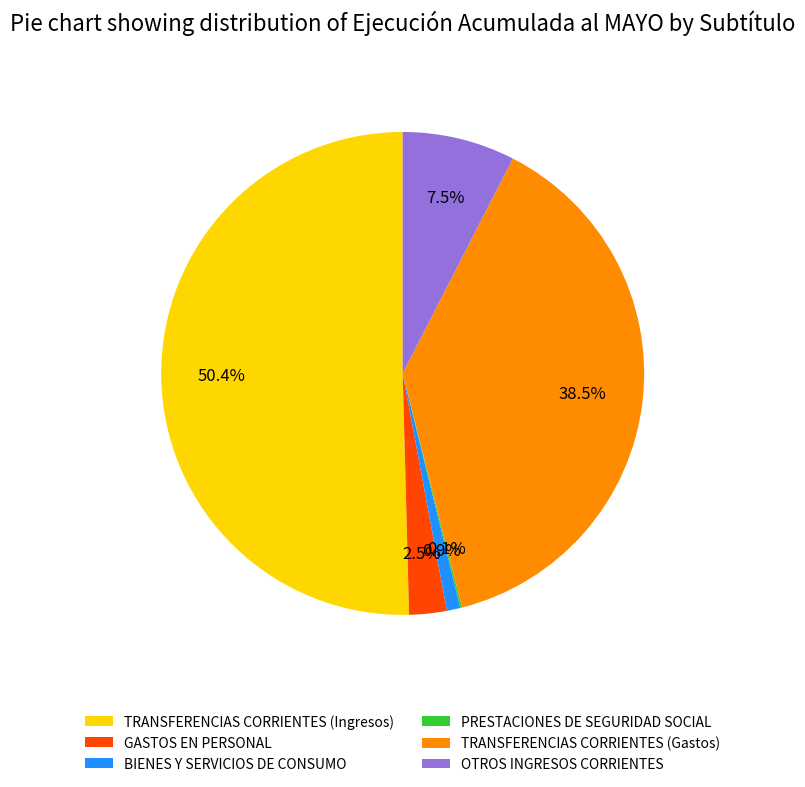

How much of the chart is everything except TRANSFERENCIAS CORRIENTES (Gastos)?

61.5%